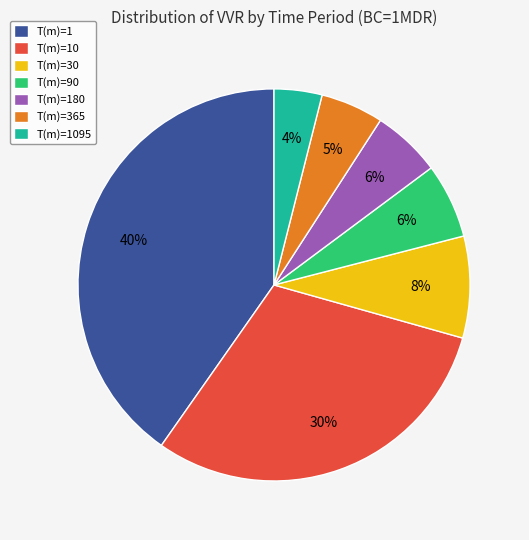

What is the largest slice in the pie chart?

T(m)=1